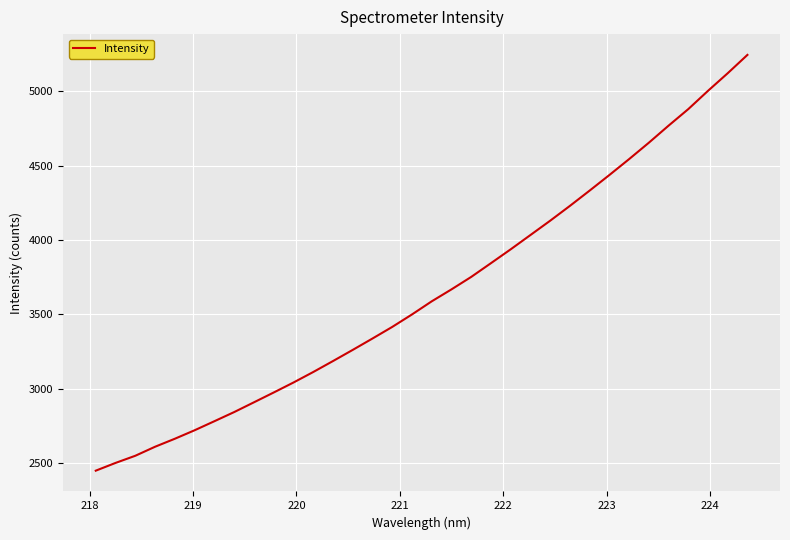

What is the average value?

3648.3